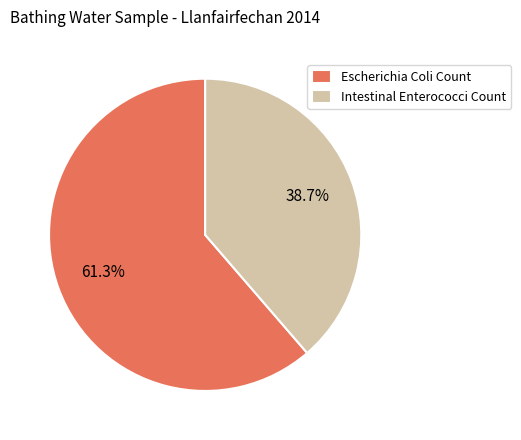

What percentage is the Escherichia Coli Count slice, to the nearest percent?

61%